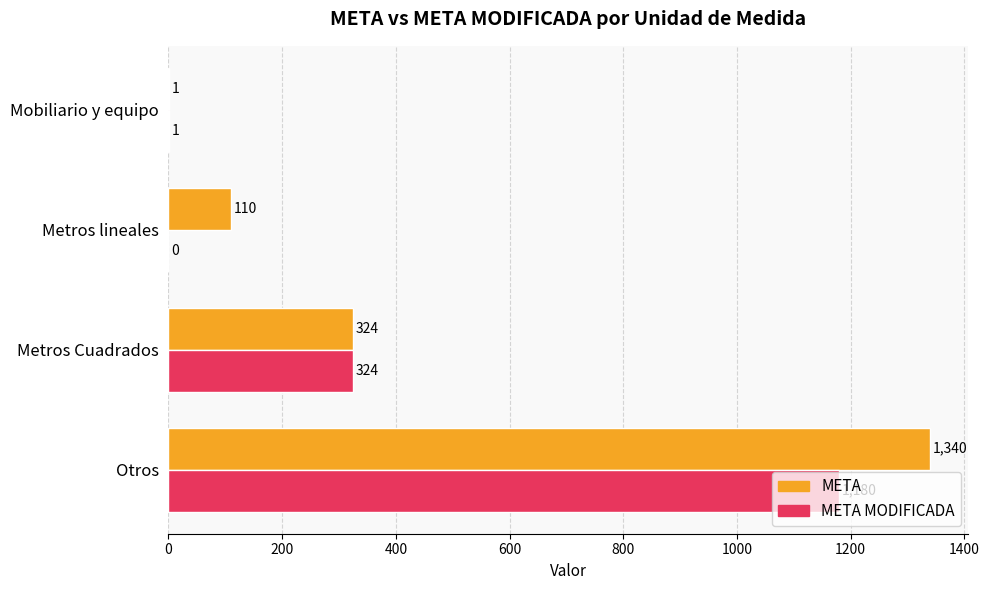

What is the average value of the META MODIFICADA series?

376